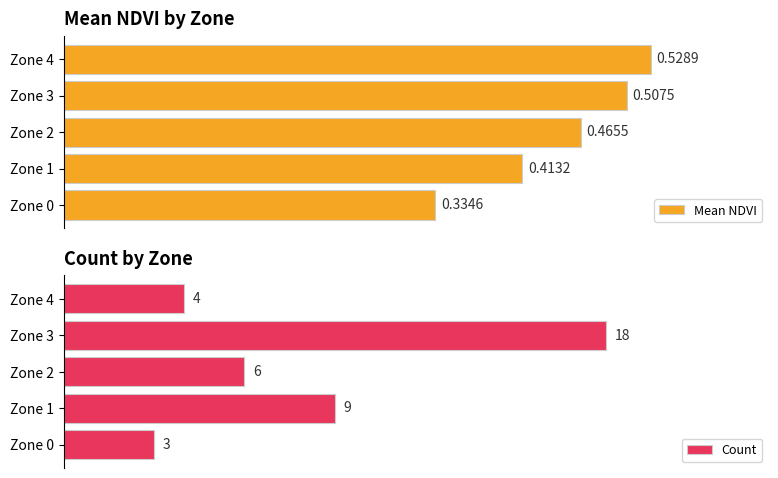

Which series has the largest total across all categories?

Count